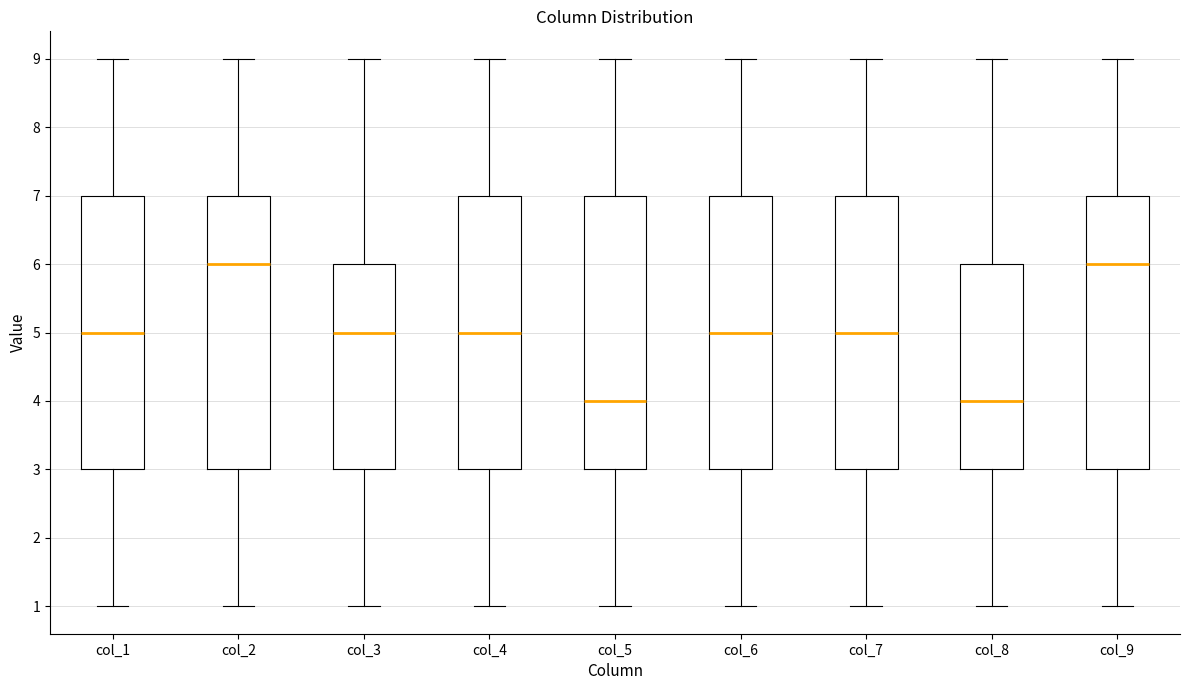

Where does the lower whisker of the box for col_3 end on the y-axis? The values are not printed on the chart, so give them approximately, as read against the axis.

1